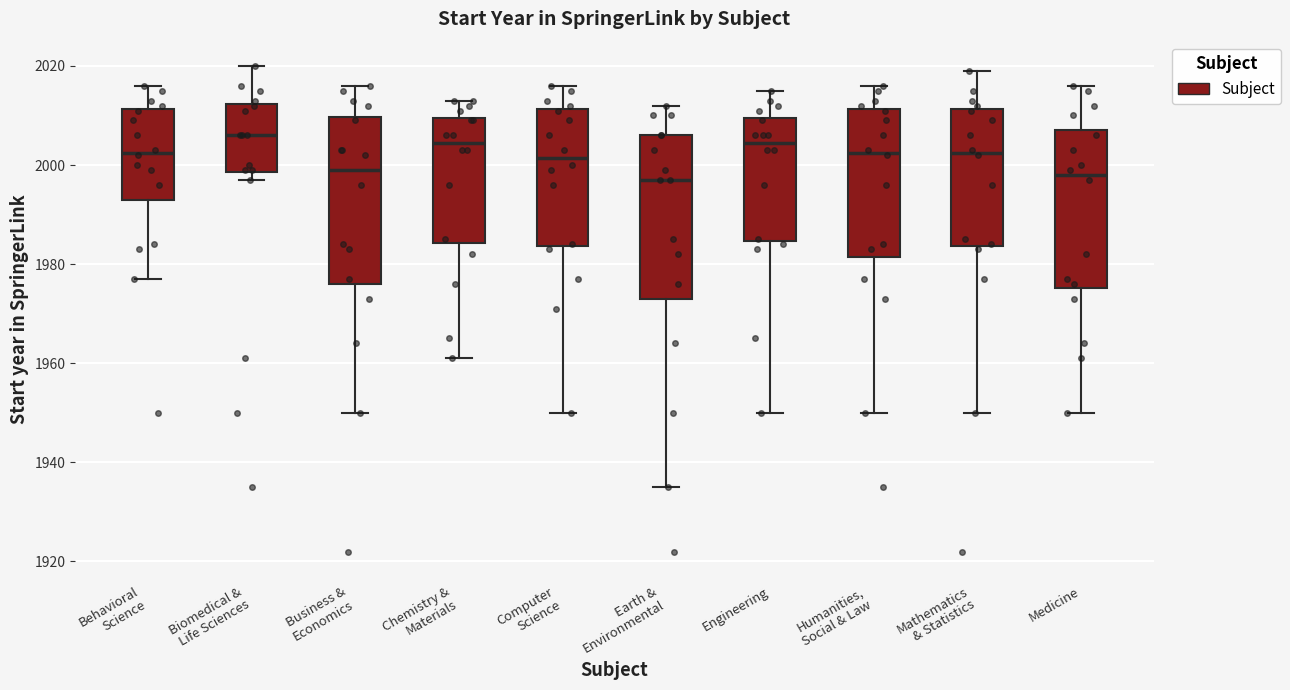

Where is the lower edge of the box for Humanities, Social & Law on the y-axis? The values are not printed on the chart, so give them approximately, as read against the axis.

1982